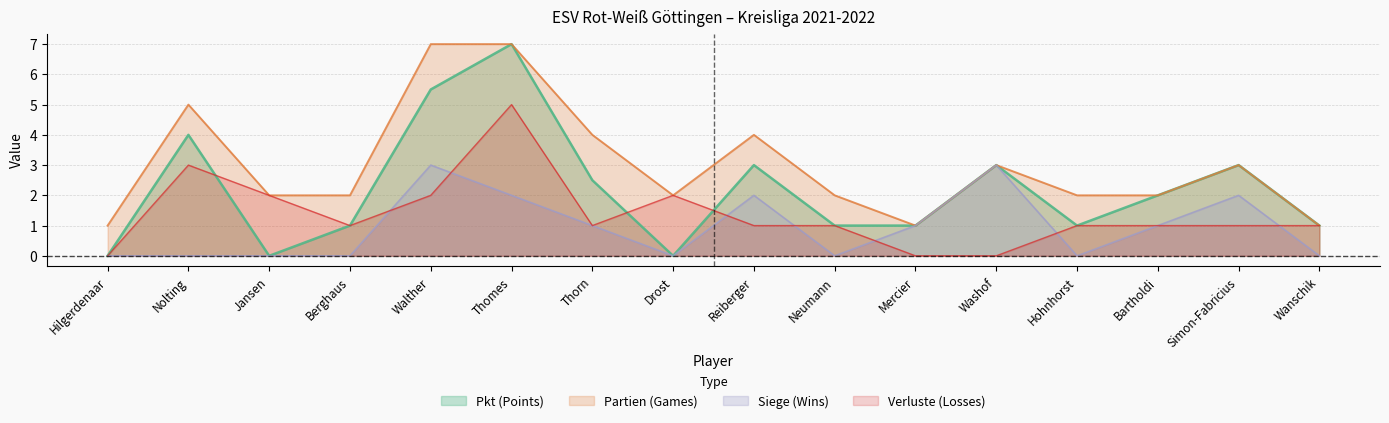

How many lines are shown in the chart?

4